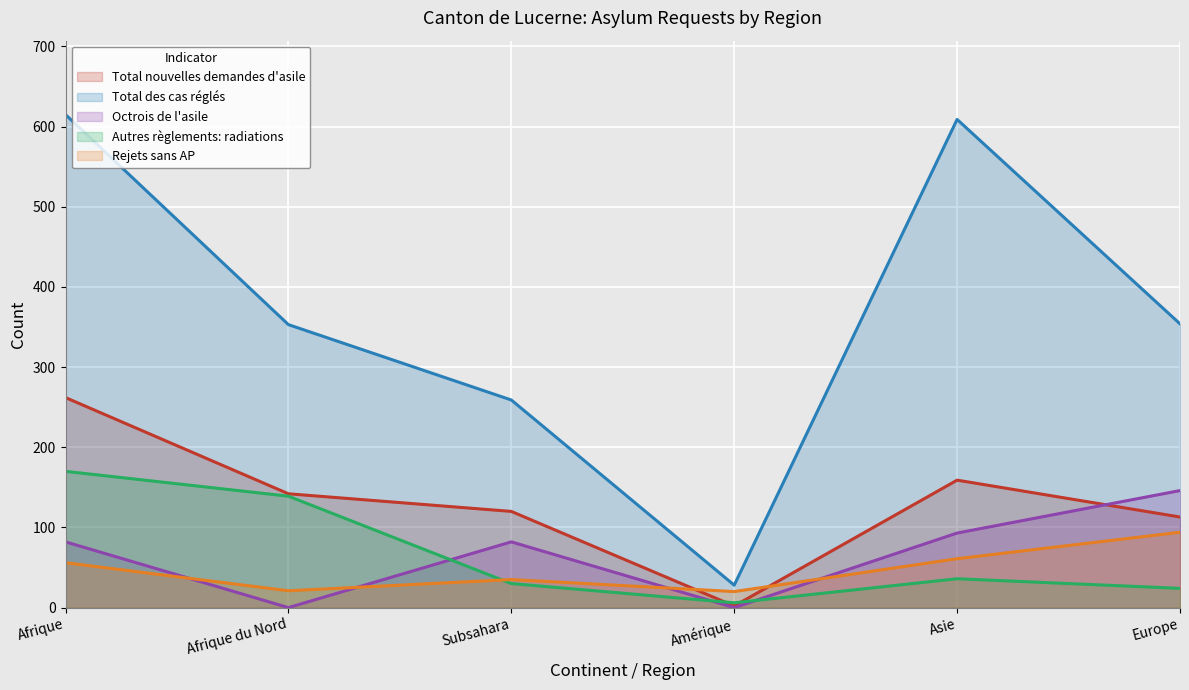

At which category is the sum across all series the highest?

Afrique